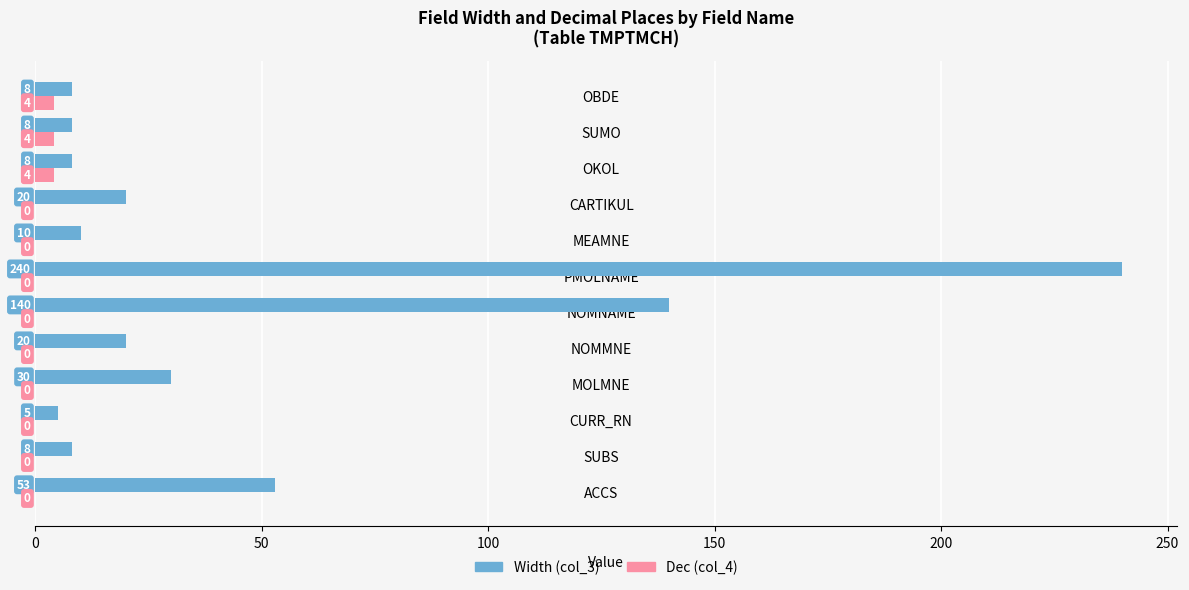

What is the sum of all Width (col_3) values?

550